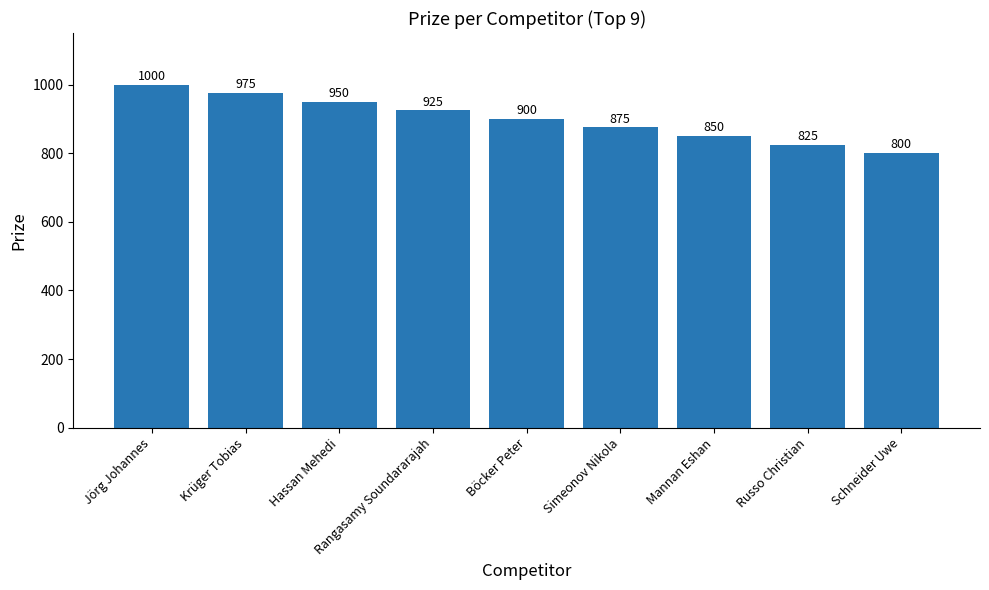

List the labels in order of value, smallest first.

Schneider Uwe, Russo Christian, Mannan Eshan, Simeonov Nikola, Böcker Peter, Rangasamy Soundararajah, Hassan Mehedi, Krüger Tobias, Jörg Johannes